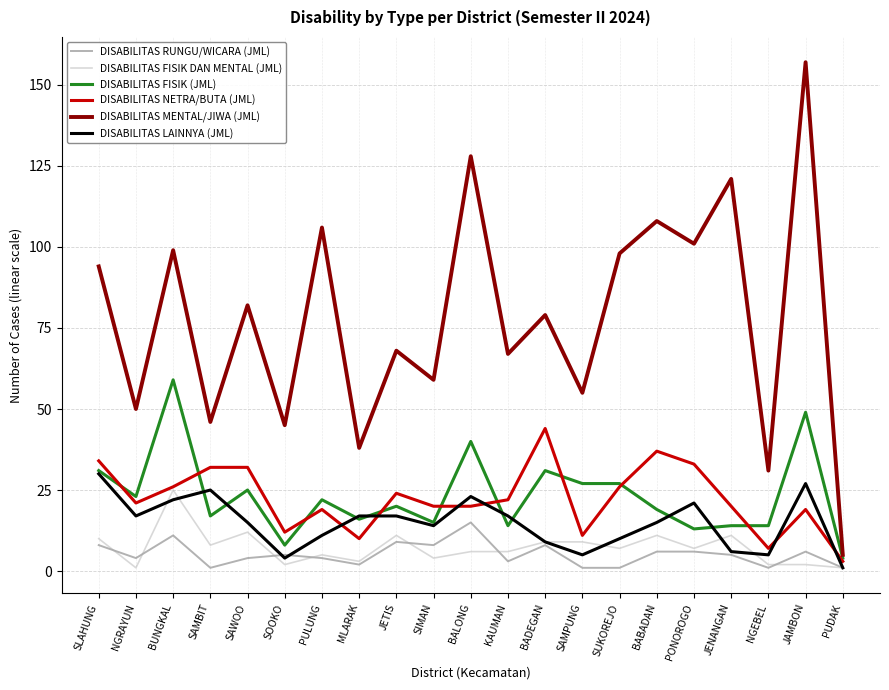

What position from the left is SAWOO?

5